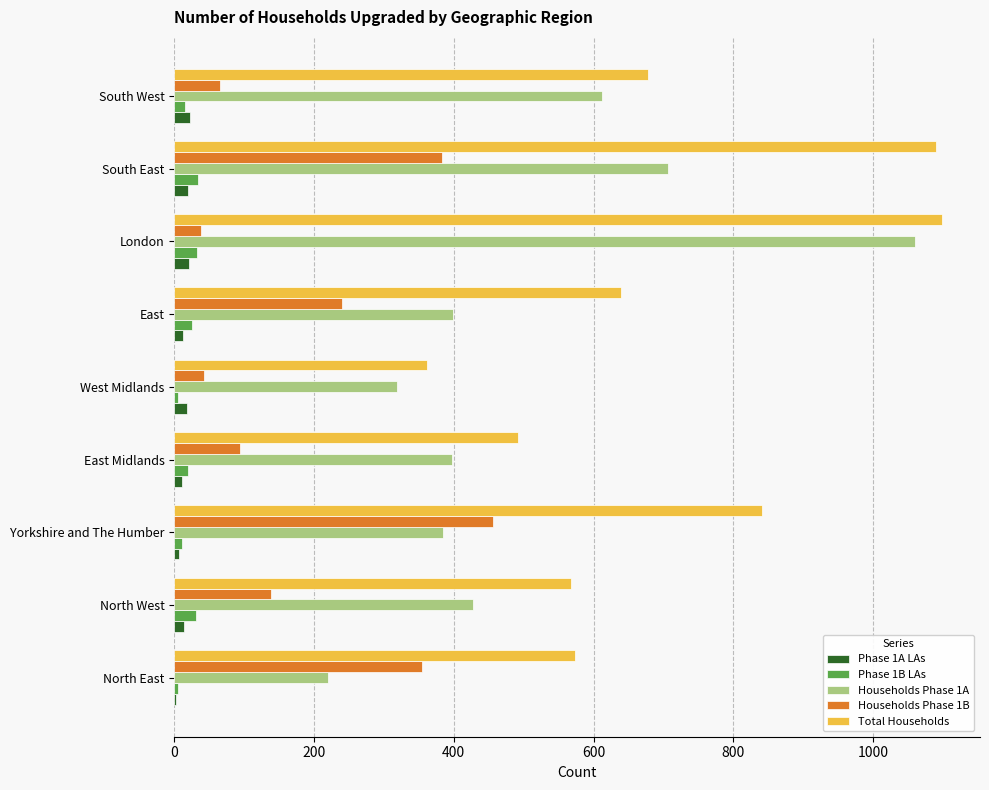

Which series has the widest spread of values?

Households Phase 1A